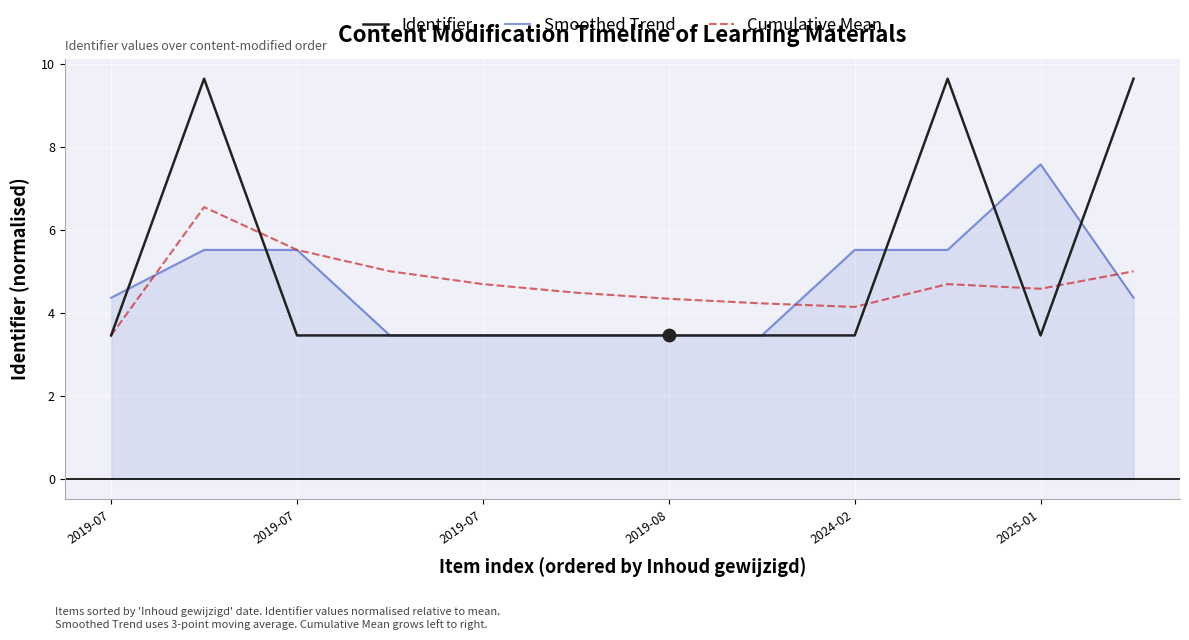

List the series in order of their peak value, highest first.

Identifier, Smoothed Trend, Cumulative Mean